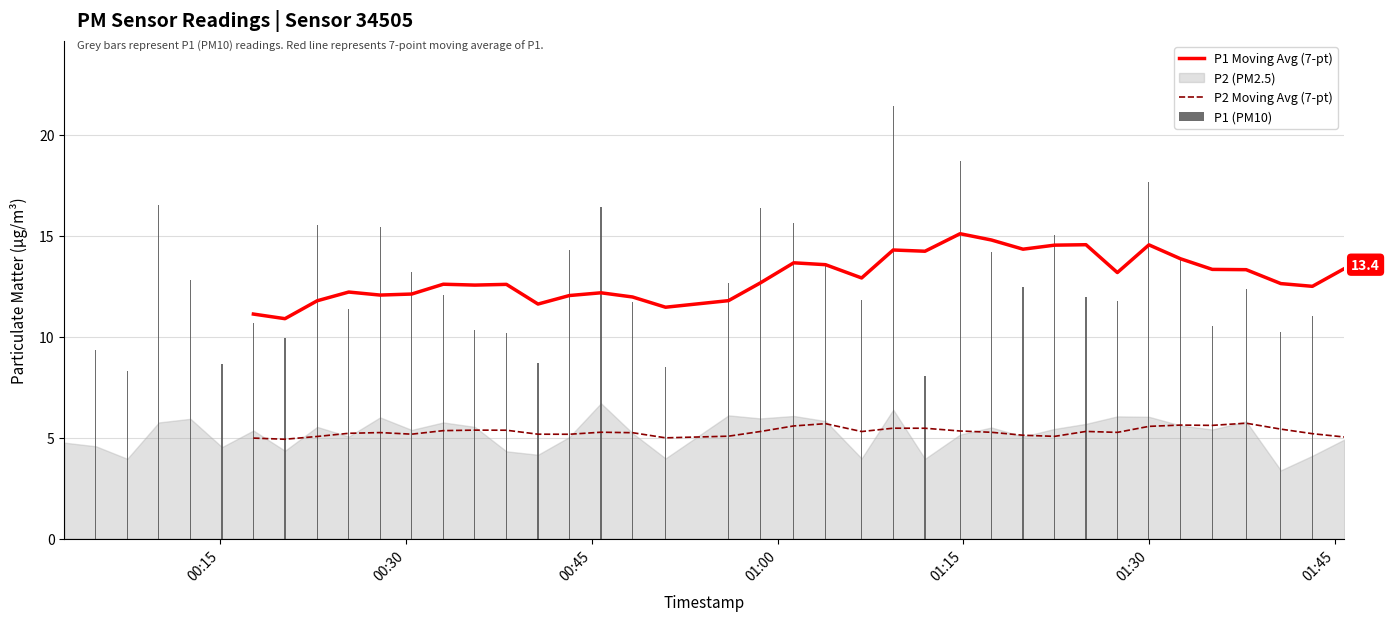

Count the number of categories in the chart.

40